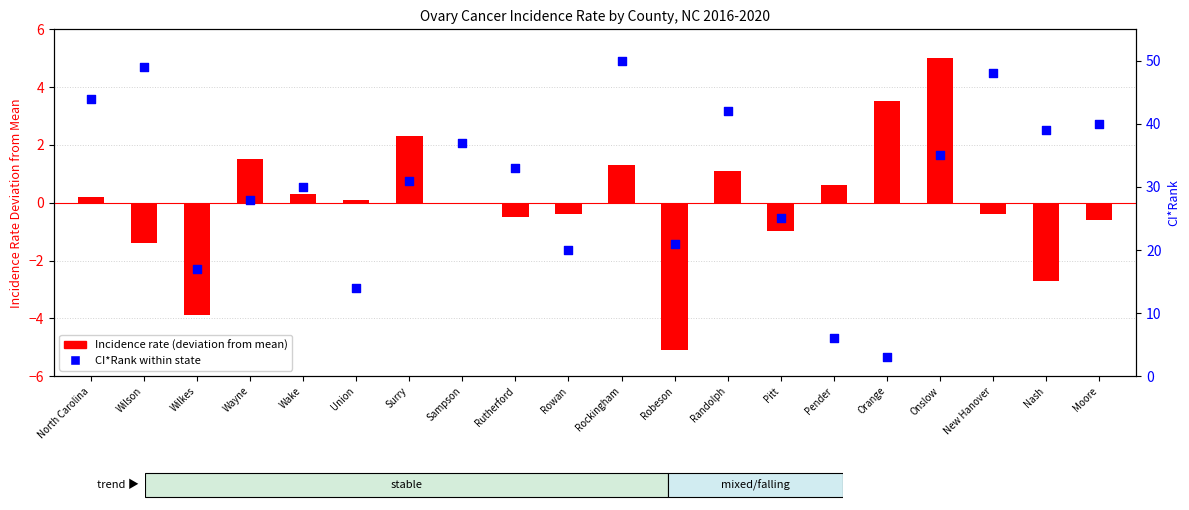

Which series reaches the minimum Y coordinate?

Age-Adjusted Incidence Rate (deviation from mean)